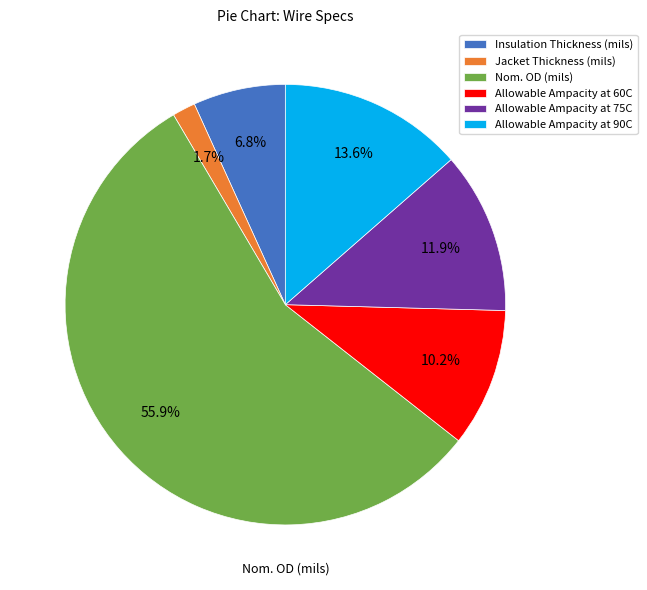

What portion of the pie excludes Allowable Ampacity at 60C?

89.8%